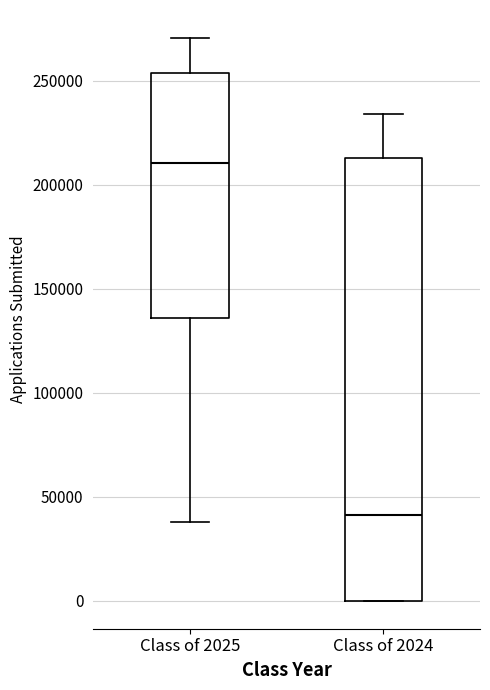

Which box has the lowest median line?

Class of 2024